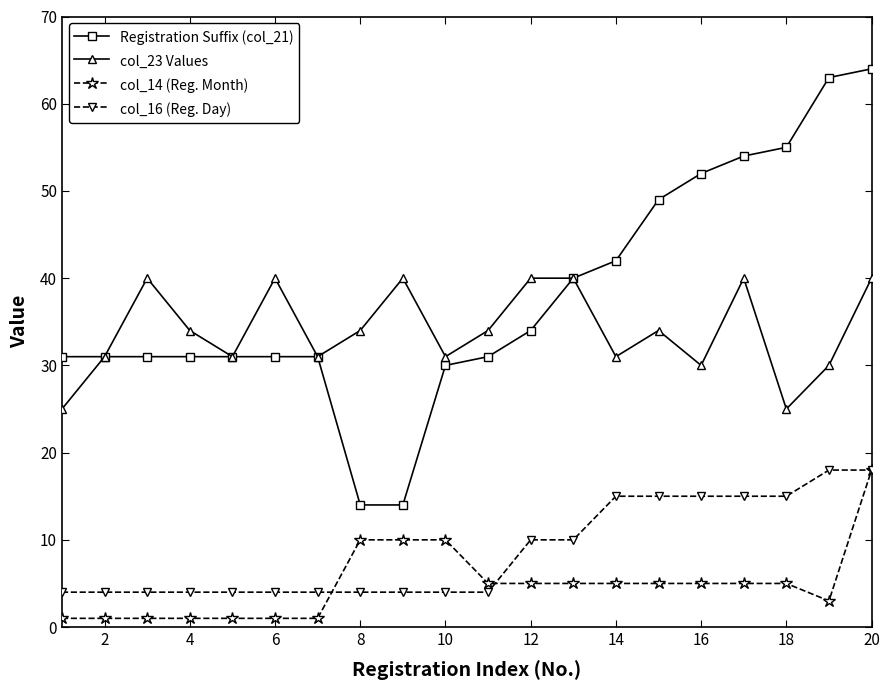

What is the value of the col_16 (Reg. Day) point at the 7th from the left?

4